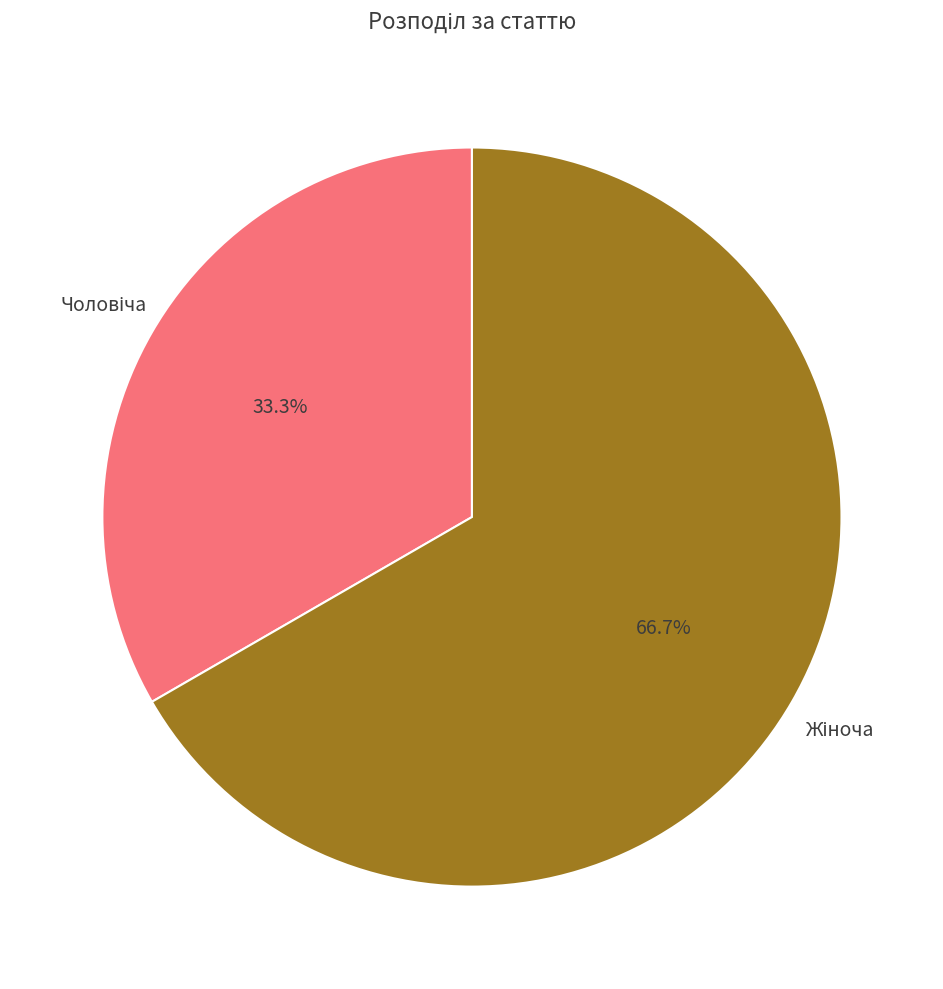

Count the number of slices in the pie.

2